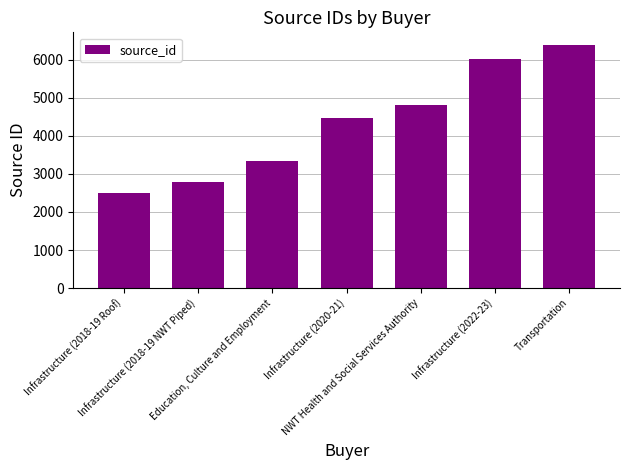

What is the label of the 5th bar from the right?

Education, Culture and Employment